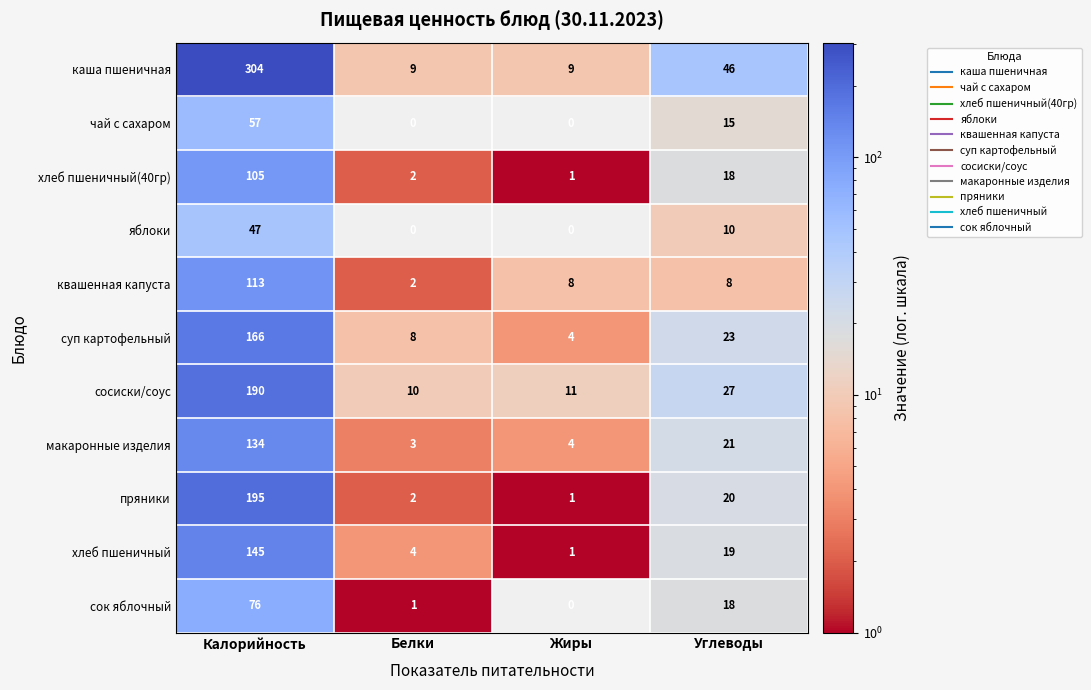

Read the сок яблочный value at Углеводы.

18